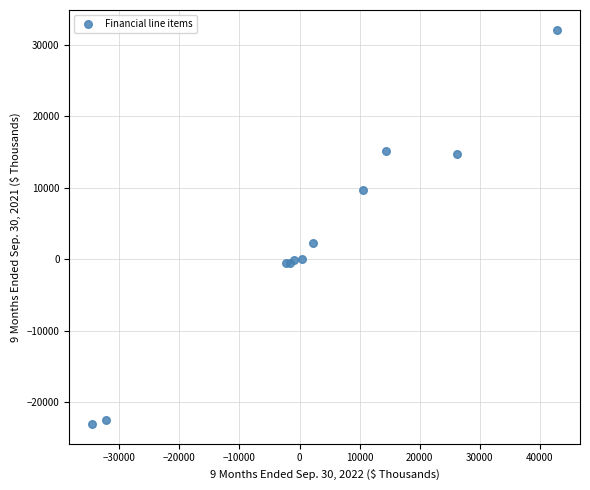

What Y value in the scatter plot is closest to 4528?

2297